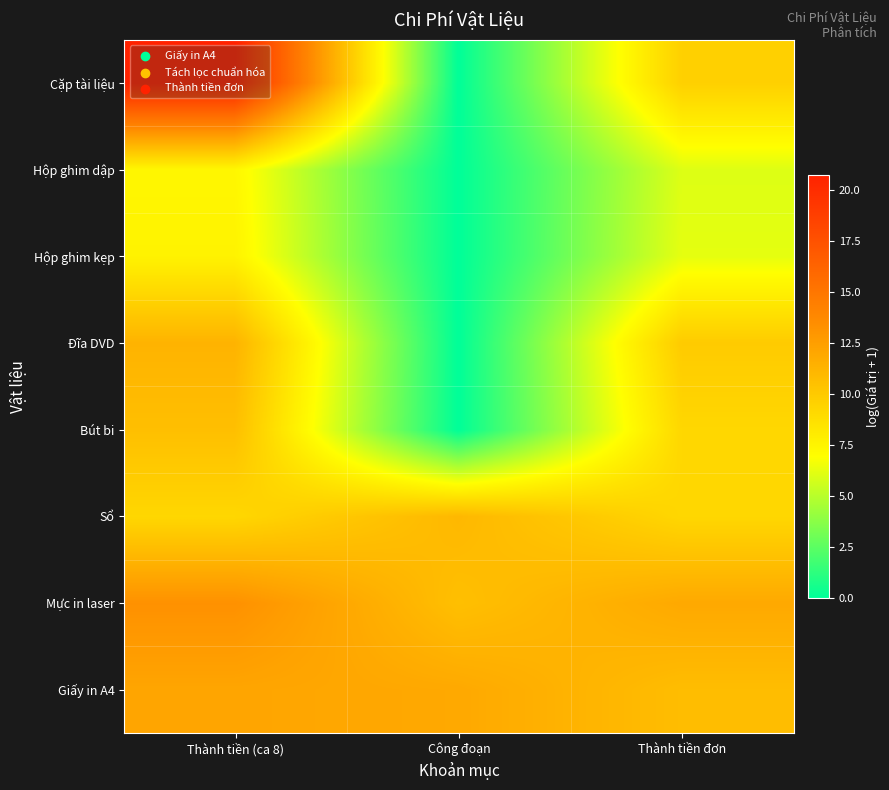

Reading left to right, extract all data points from this chart.

Giấy in A4: Thành tiền (ca 8)=12.1	Công đoạn=11.9	Thành tiền đơn=10.7
Mực in laser: Thành tiền (ca 8)=13.3	Công đoạn=10.6	Thành tiền đơn=11.9
Sổ: Thành tiền (ca 8)=9.2	Công đoạn=11.0	Thành tiền đơn=9.2
Bút bi: Thành tiền (ca 8)=10.6	Công đoạn=0.0	Thành tiền đơn=9.2
Đĩa DVD: Thành tiền (ca 8)=11.3	Công đoạn=0.0	Thành tiền đơn=9.9
Hộp ghim kẹp: Thành tiền (ca 8)=7.6	Công đoạn=0.0	Thành tiền đơn=6.2
Hộp ghim dập: Thành tiền (ca 8)=7.4	Công đoạn=0.0	Thành tiền đơn=6.0
Cặp tài liệu: Thành tiền (ca 8)=20.7	Công đoạn=0.0	Thành tiền đơn=9.6